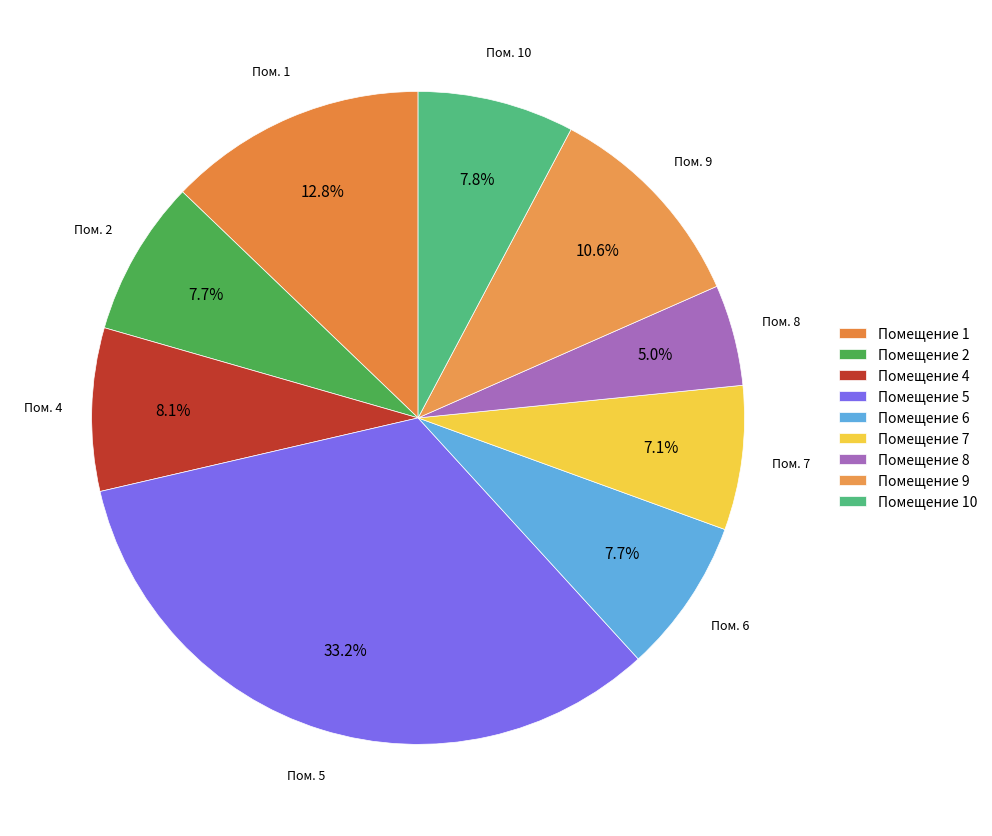

How many segments does this pie chart have?

9